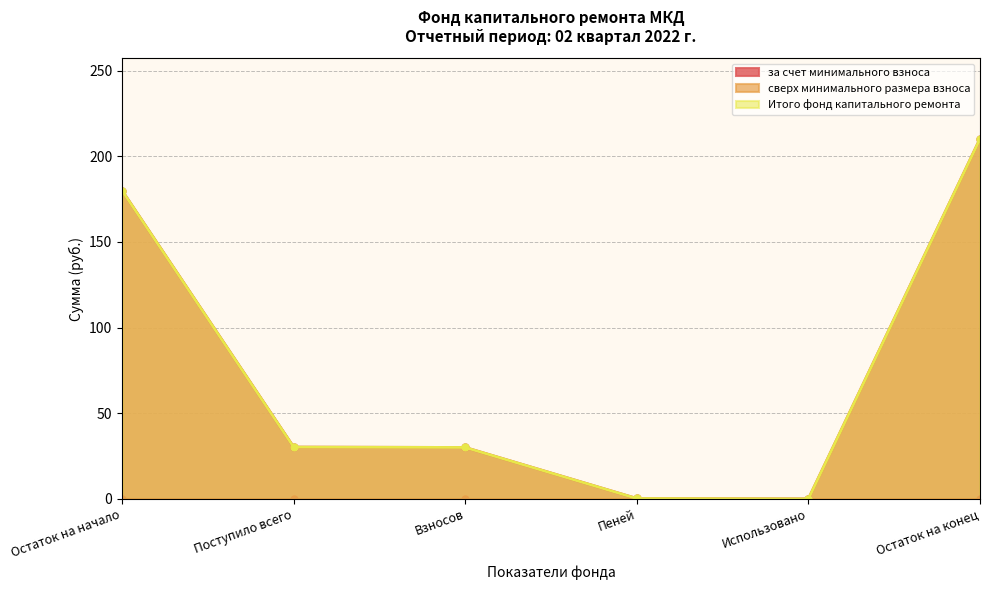

What is the label of the 5th point from the right?

Поступило всего